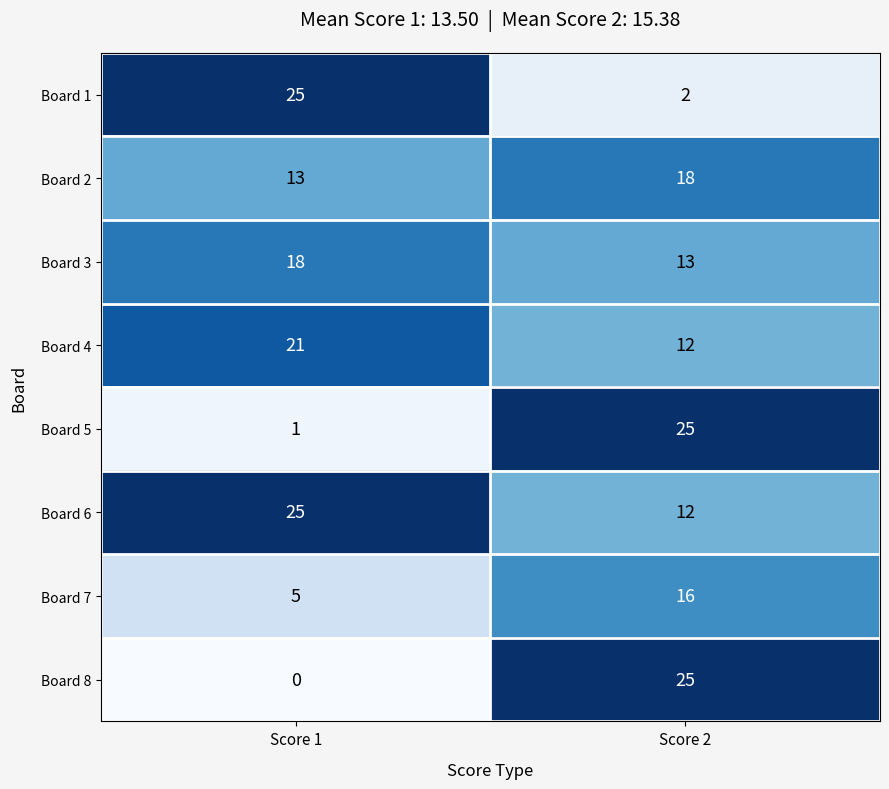

What is the maximum value shown in the chart?

25